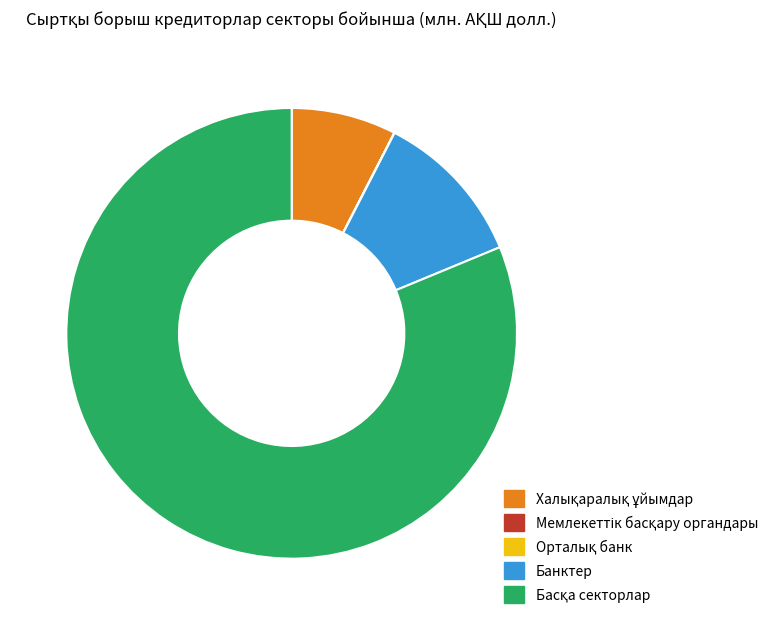

Is there a majority slice in this chart?

Yes